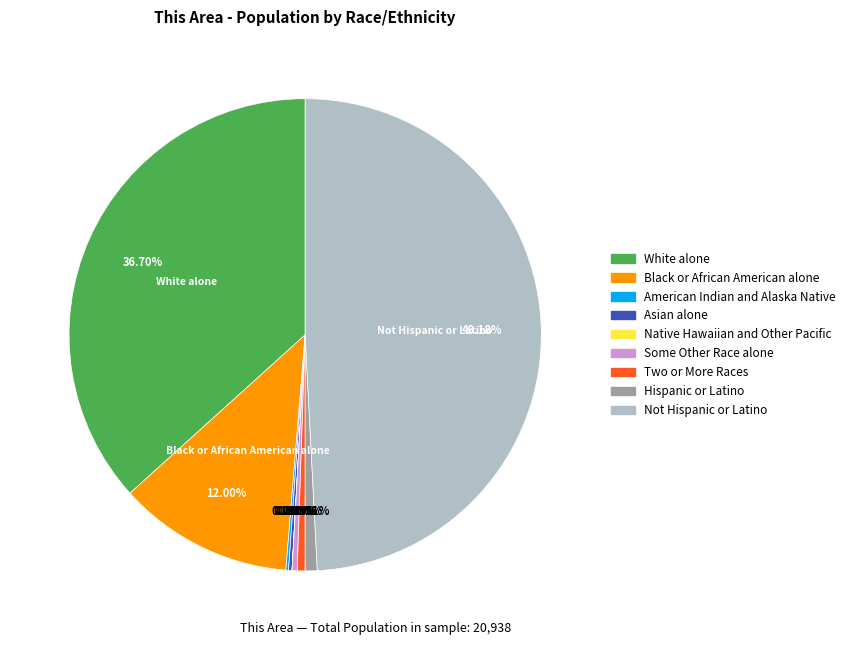

Which slice is the largest?

Not Hispanic or Latino